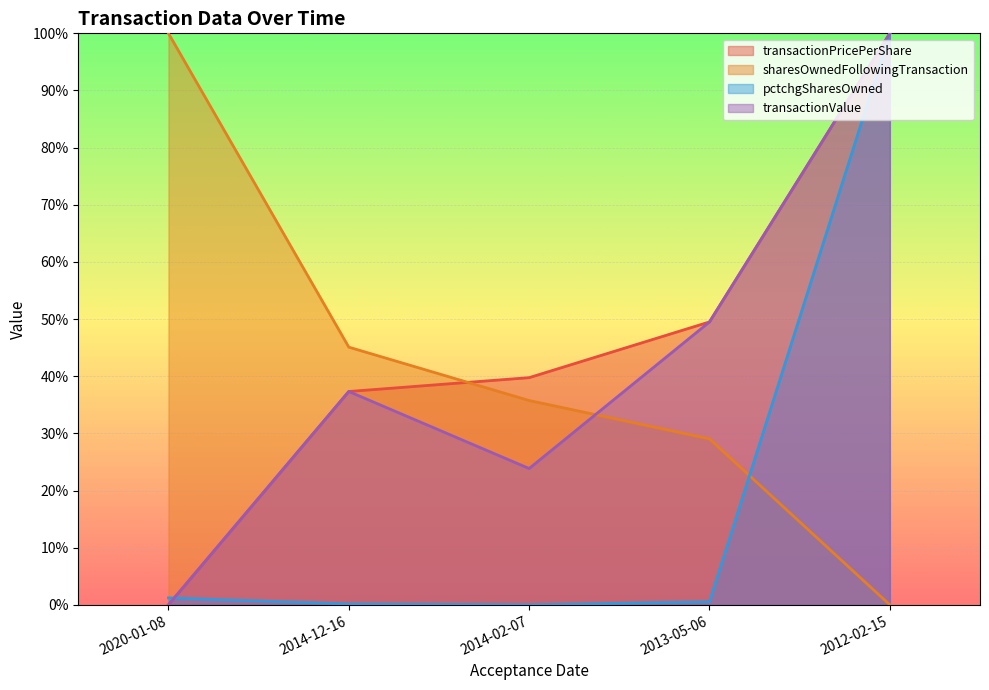

What is the label of the 1st point from the left?

2020-01-08